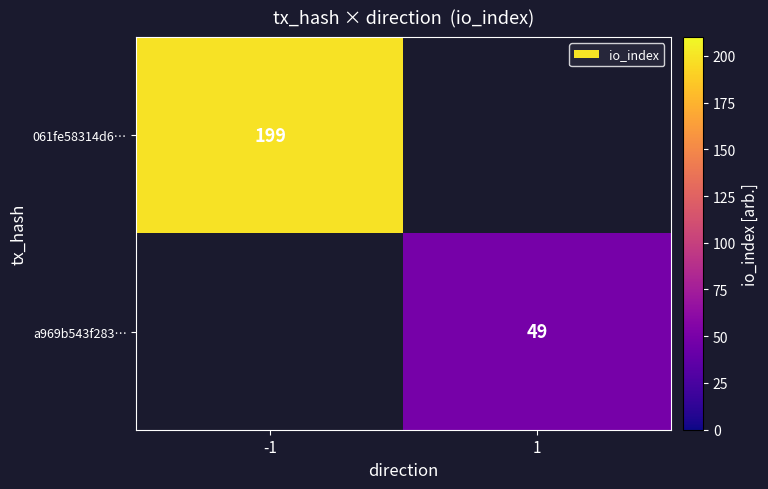

Is it true that 061fe58314d6… equals 85 at -1?

False